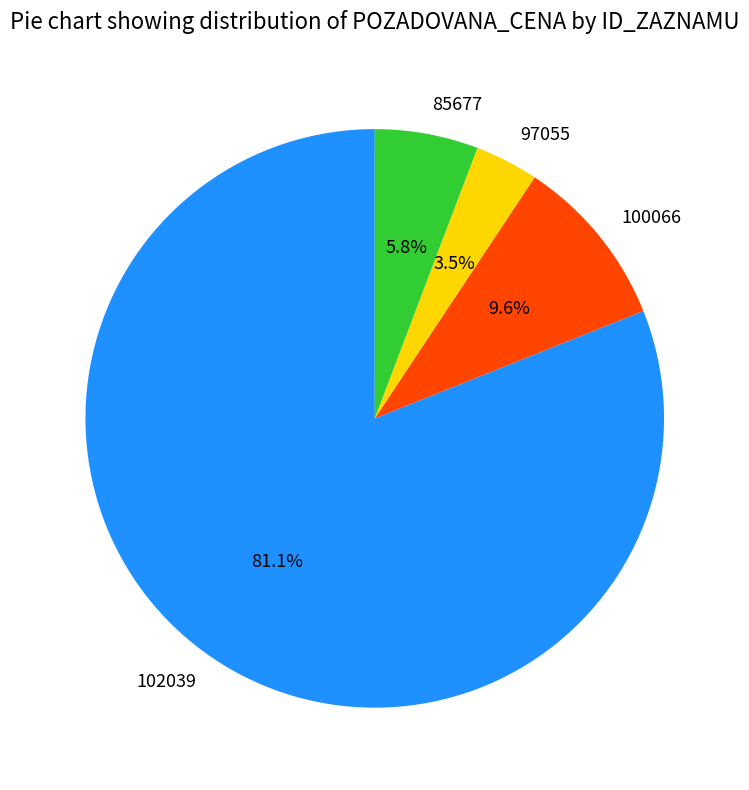

To the nearest percent, what is the average slice percentage?

25%